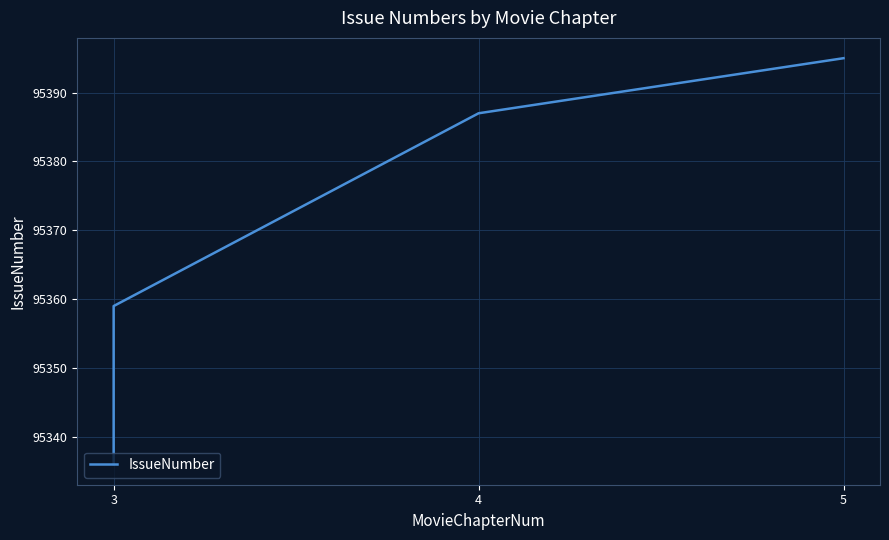

What is the ratio of the value at 3 to the value at 4?

1.0